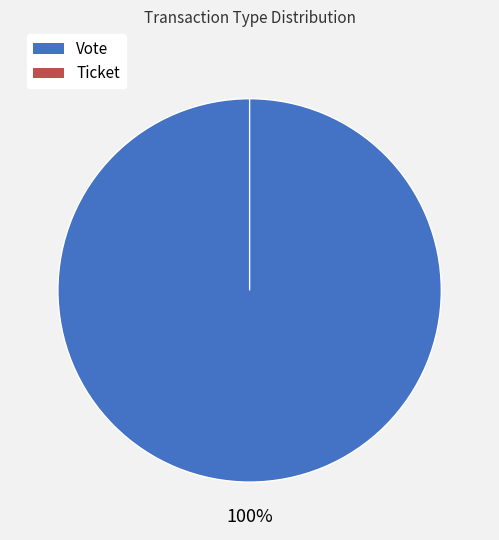

Rank the categories by value from lowest to highest.

Ticket, Vote